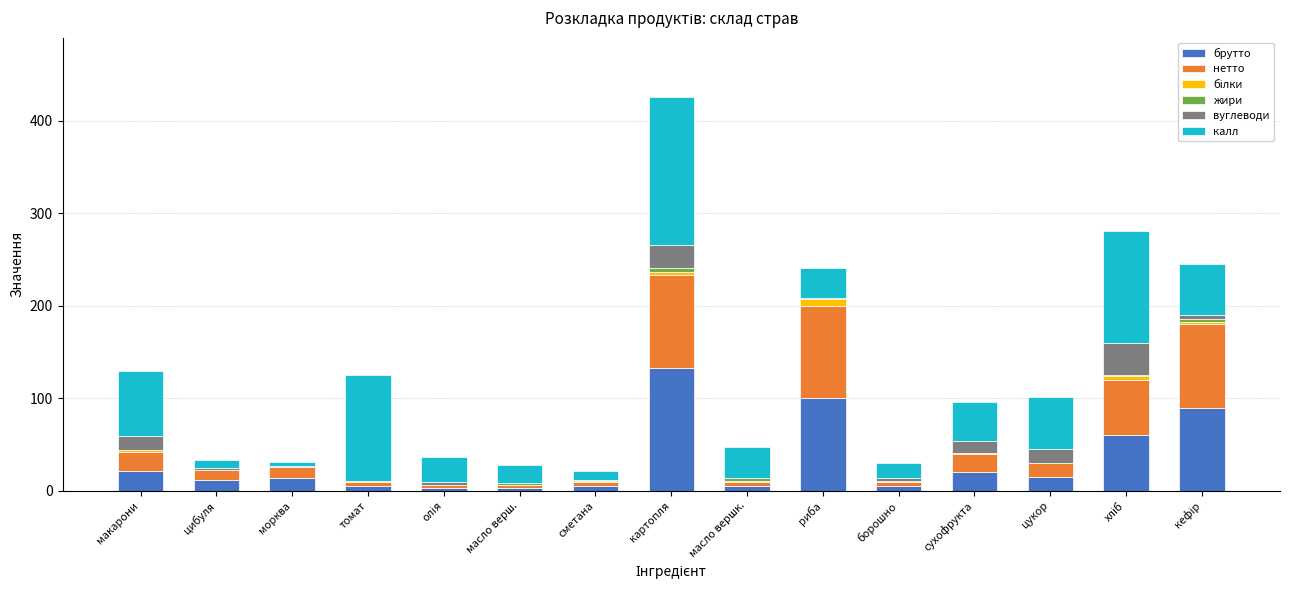

At which category is the sum across all series the highest?

картопля